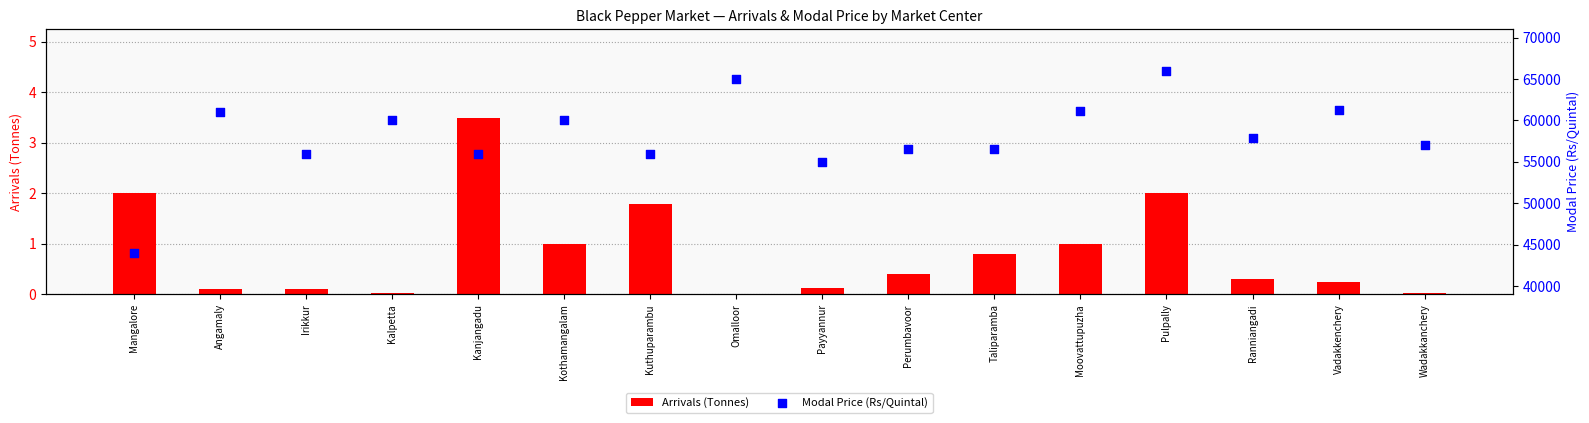

Is the value of Modal Price (Rs/Quintal) at Payyannur greater than the value of Arrivals (Tonnes) at Pulpally?

Yes